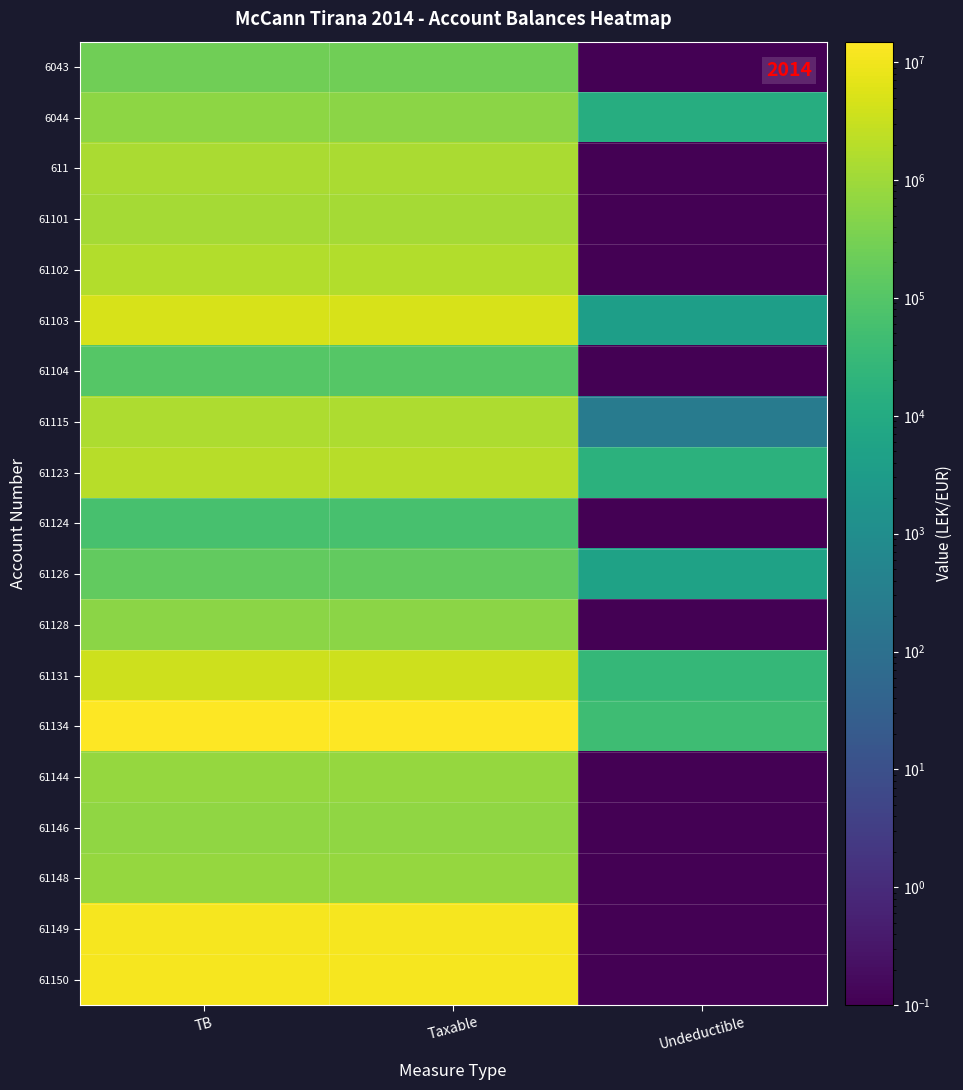

What is the minimum value shown in the chart?

0.1